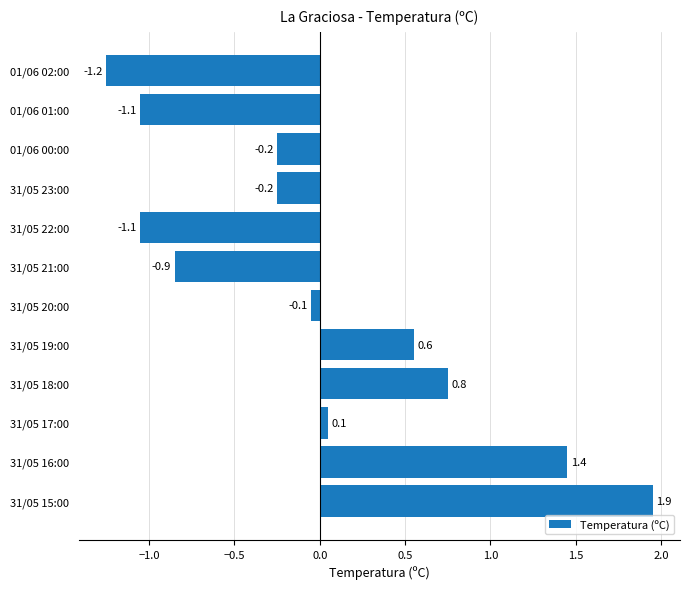

What is the label of the 1st bar from the top?

01/06 02:00